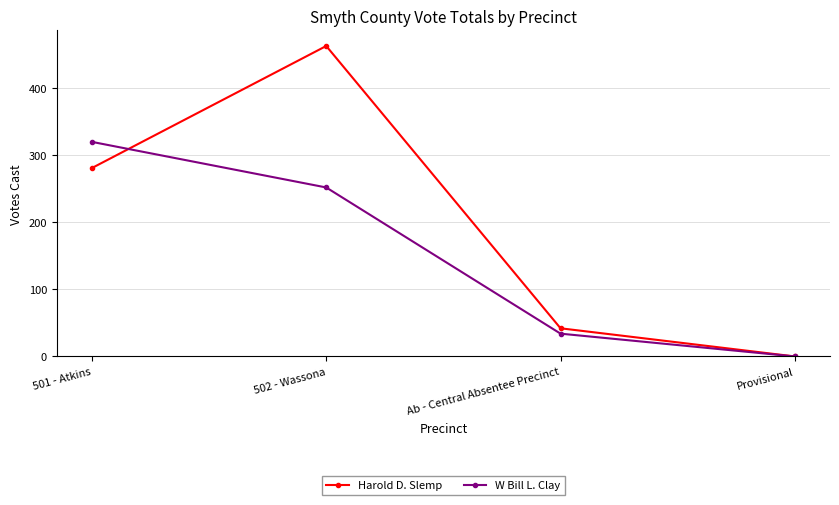

At how many categories does at least one series exceed 427?

1